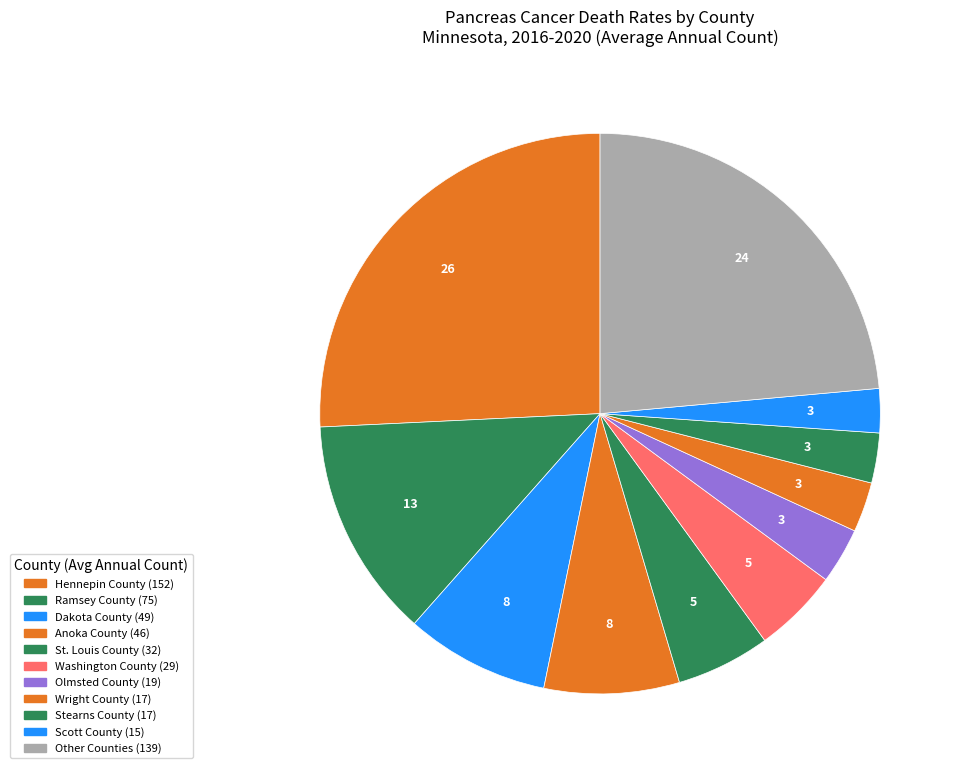

How many segments does this pie chart have?

11